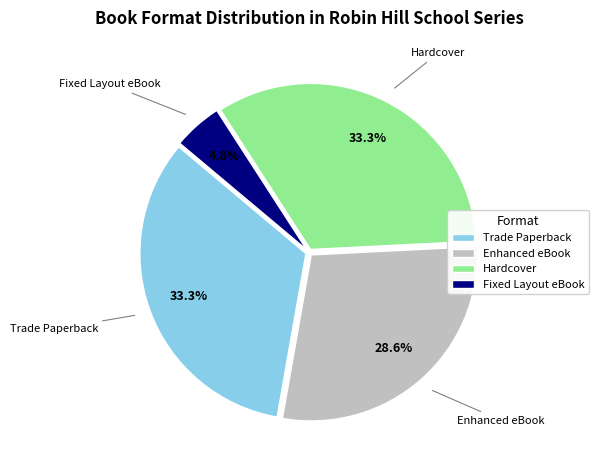

To the nearest percent, what portion does Trade Paperback represent?

33%